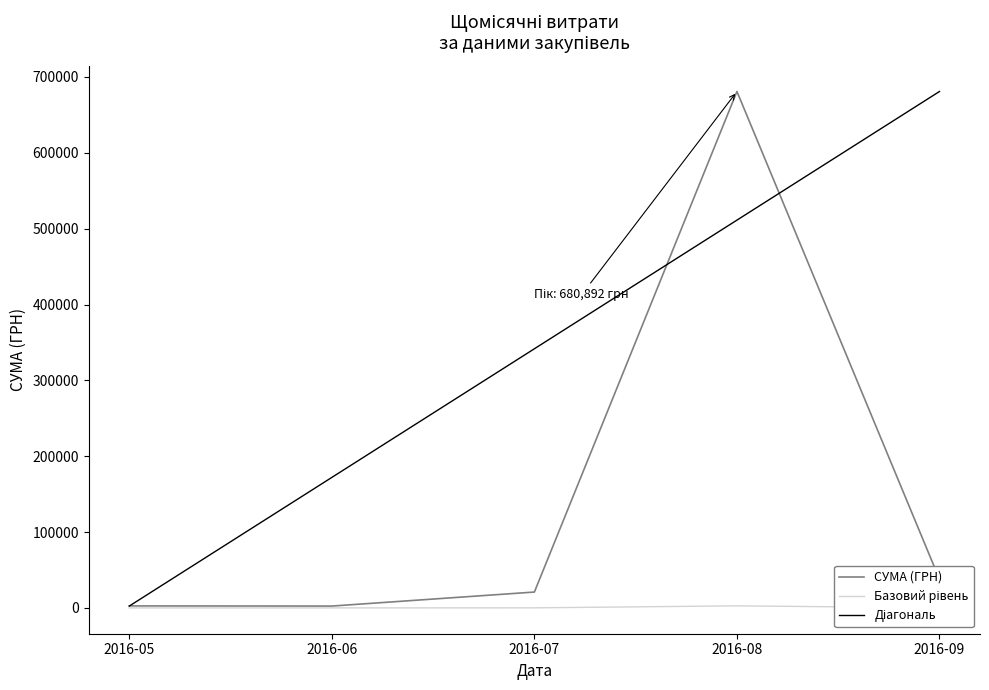

Which category has the highest value in the СУМА (ГРН) series?

2016-08